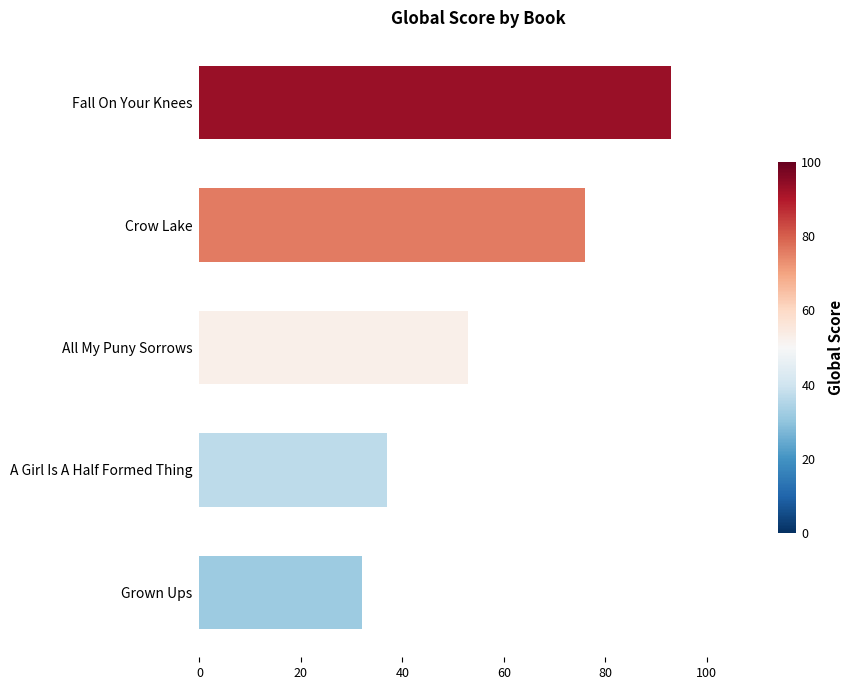

At which label is the value closest to 62?

All My Puny Sorrows